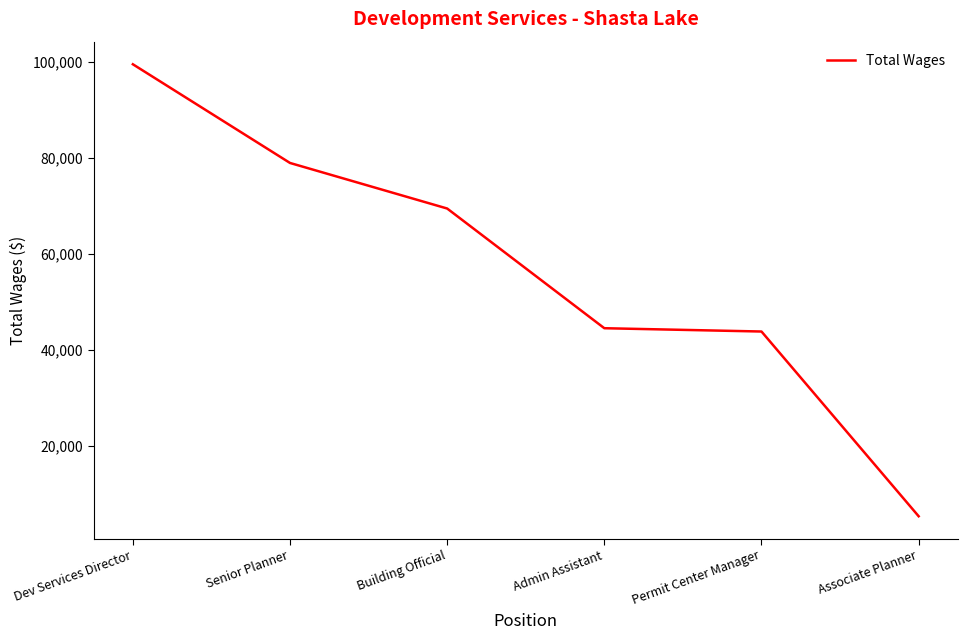

How many series are shown in this chart?

1